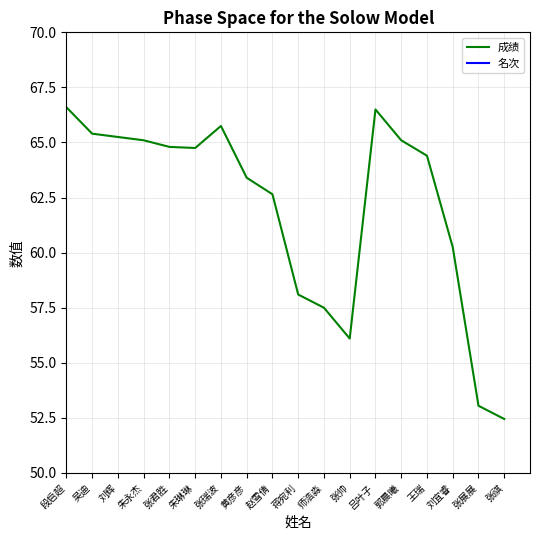

Reading left to right, extract all data points from this chart.

成绩: 段启超=66.6	吴迪=65.4	刘辉=65.2	朱永杰=65.1	张君胜=64.8	朱琳琳=64.8	张瑞波=65.8	黄彦彦=63.4	赵雪倩=62.6	蒋宛利=58.1	师浩淼=57.5	张帅=56.1	吕叶子=66.5	郭晨曦=65.1	王瑞=64.4	刘宜睿=60.2	张展展=53.0	张祺=52.5
名次: 段启超=1.0	吴迪=2.0	刘辉=3.0	朱永杰=4.0	张君胜=5.0	朱琳琳=6.0	张瑞波=1.0	黄彦彦=2.0	赵雪倩=3.0	蒋宛利=2.0	师浩淼=4.0	张帅=5.0	吕叶子=1.0	郭晨曦=2.0	王瑞=3.0	刘宜睿=1.0	张展展=3.0	张祺=4.0